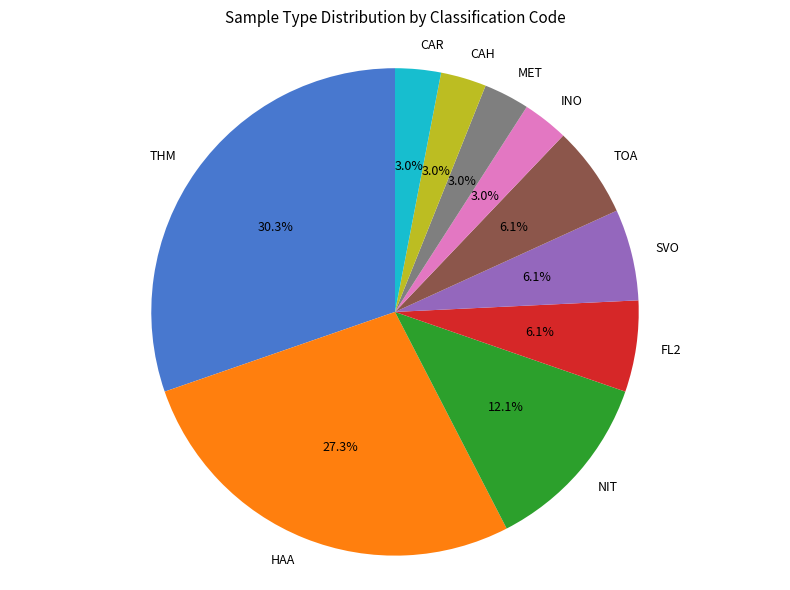

What is the largest slice in the pie chart?

THM